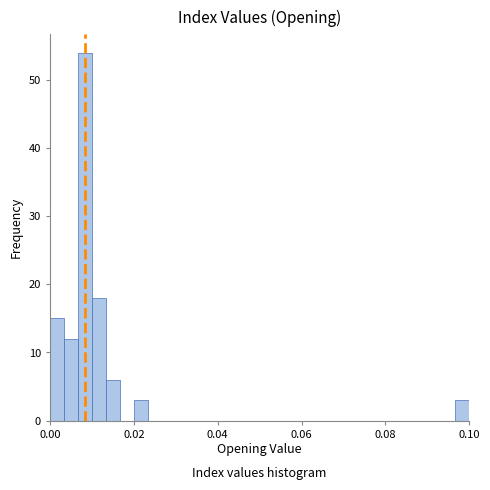

Read against the x-axis, roughly where is the centre of the tallest bar?

0.008